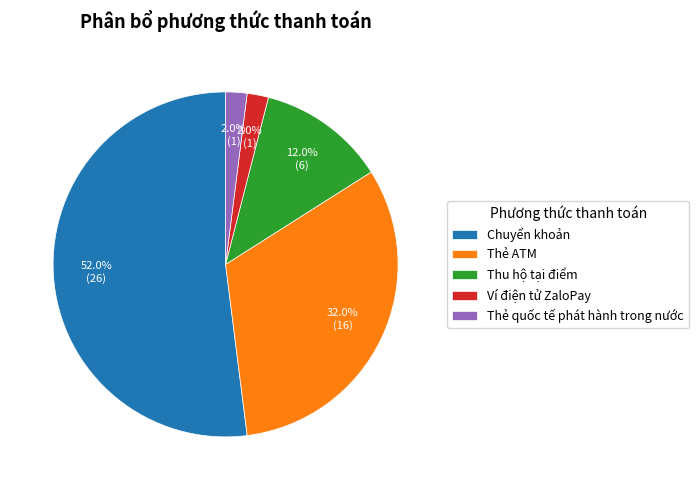

Which slice is the largest?

Chuyển khoản